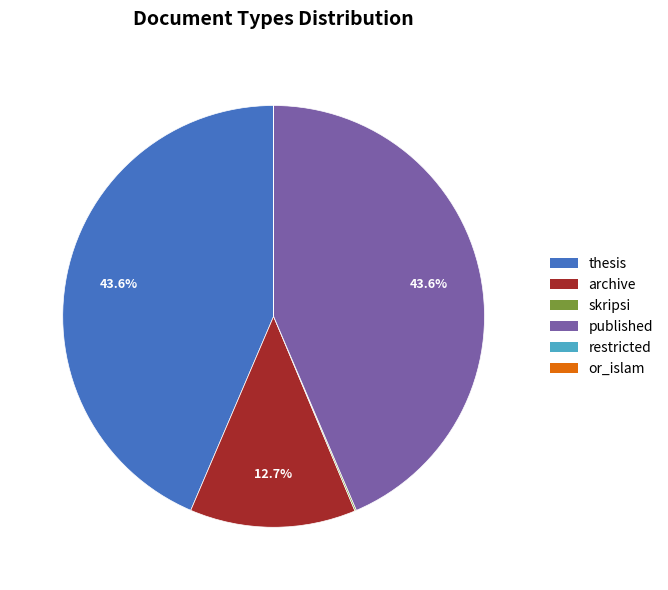

How much of the chart is everything except archive?

87.3%